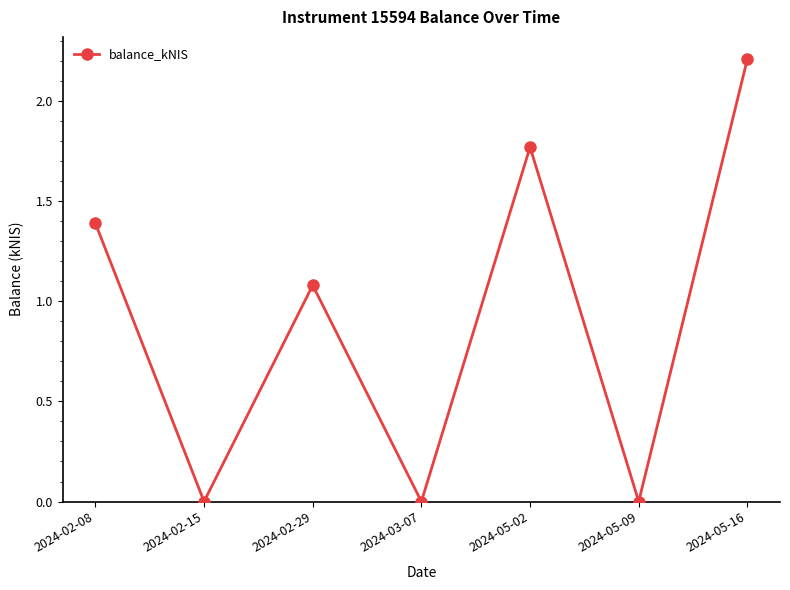

What is the sum of all values?

6.5